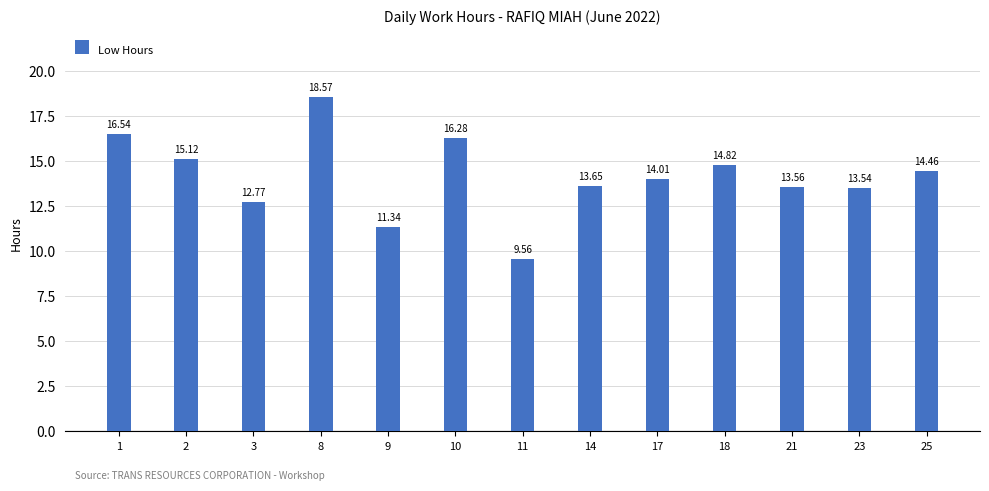

Are the bars grouped side by side (vs. stacked)?

No